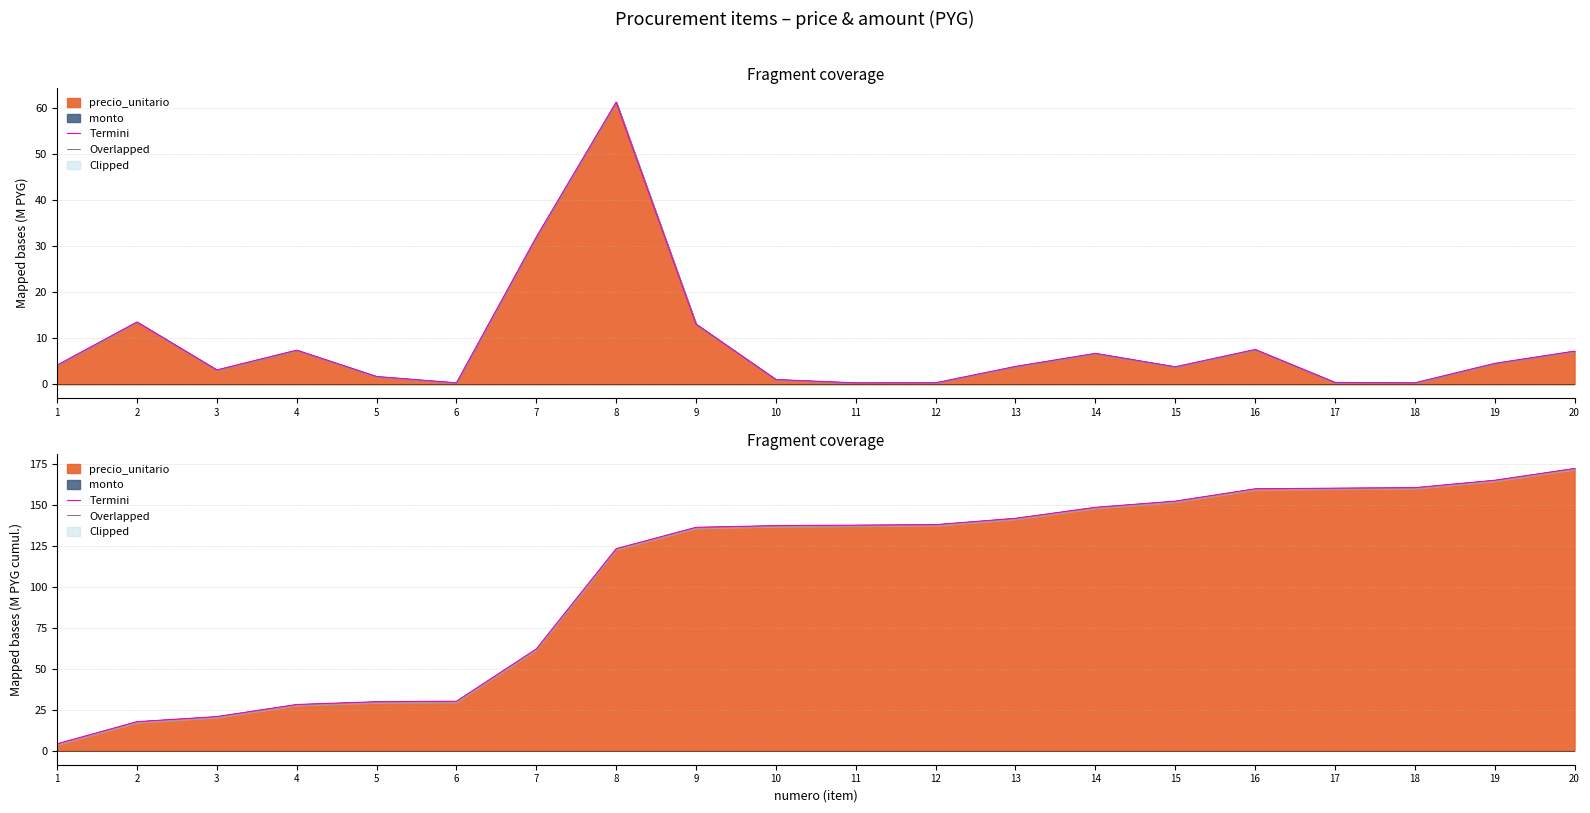

Between 7 and 13, which series saw the biggest shift?

Termini